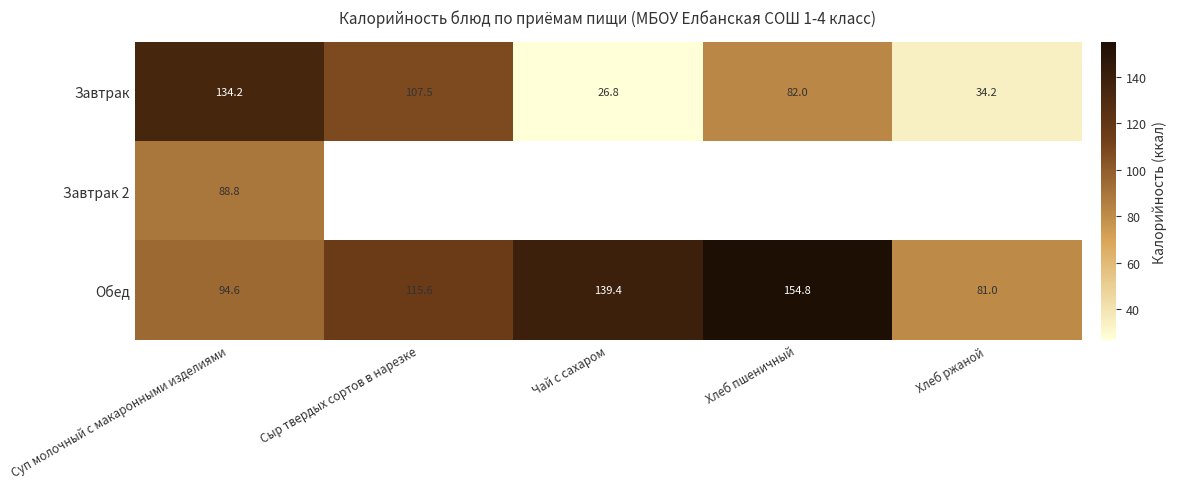

What is the average value of the Обед series?

117.1